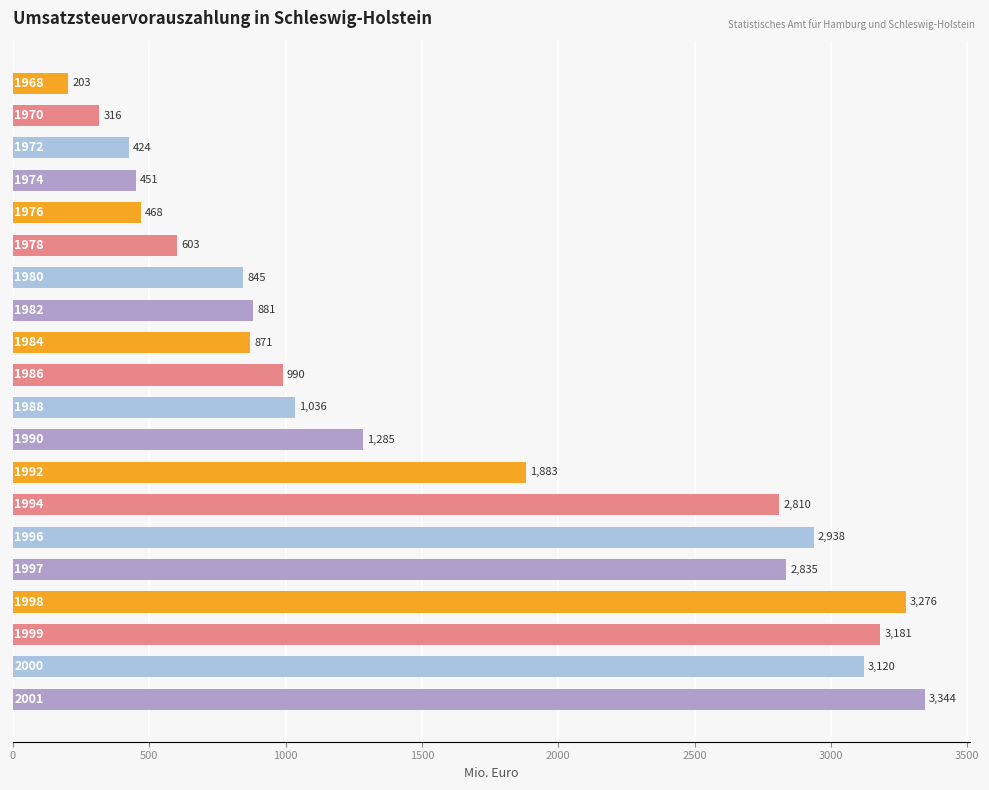

What is the average value?

1588.0